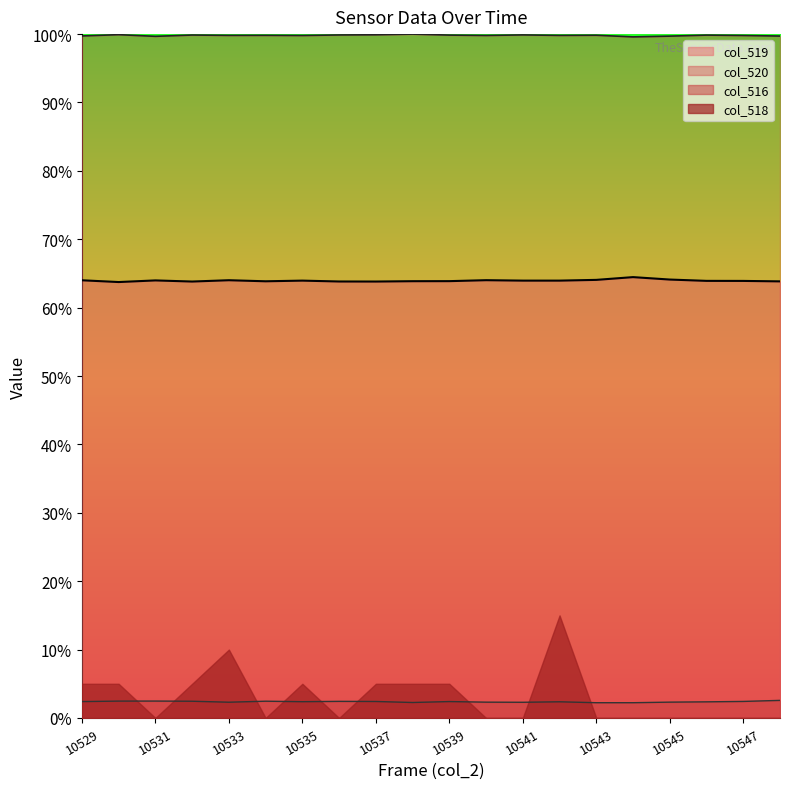

At which label is col_516 closest to 2?

10543